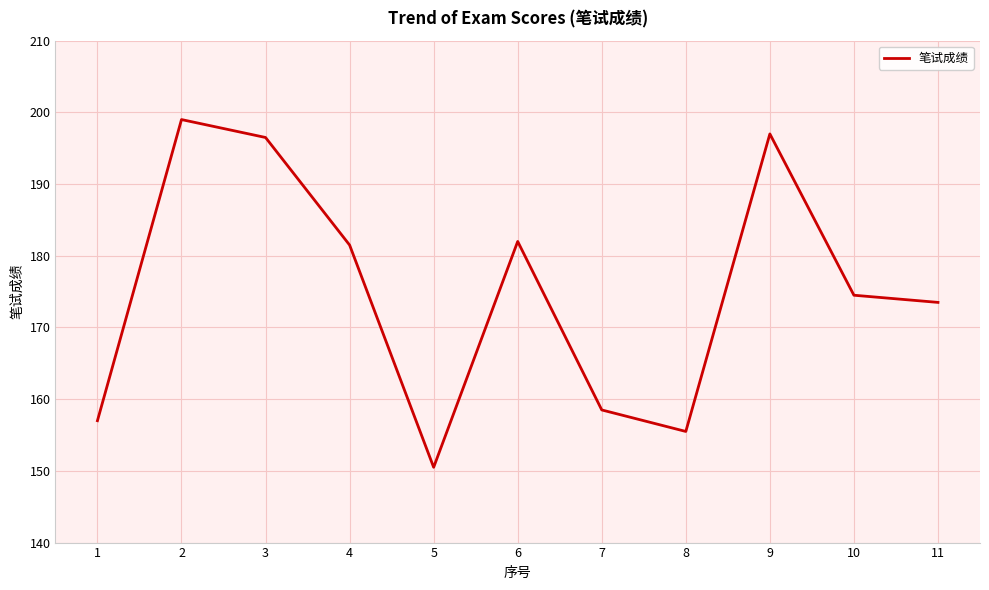

What is the sum of the values at 3 and 1?

353.5